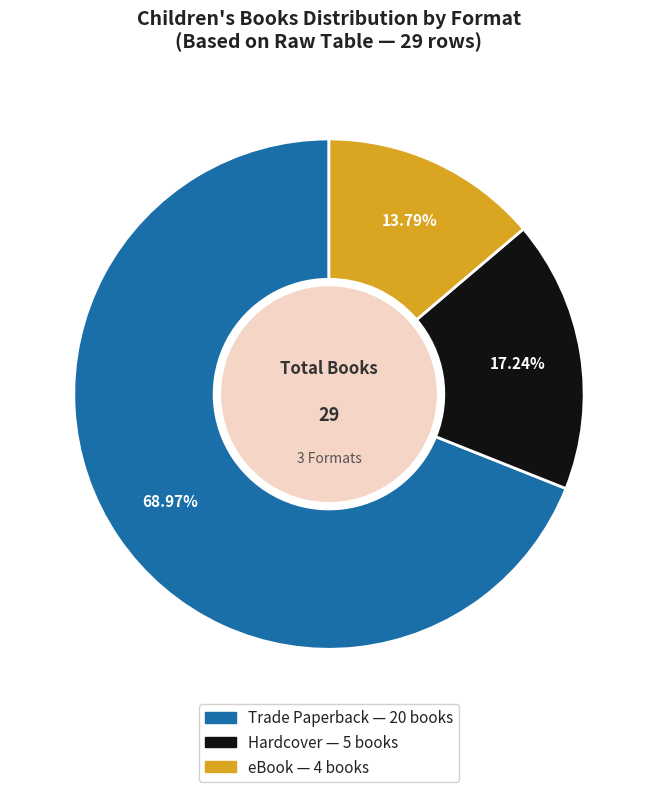

Approximately how many times larger is the value at Trade Paperback compared to Hardcover?

4.0